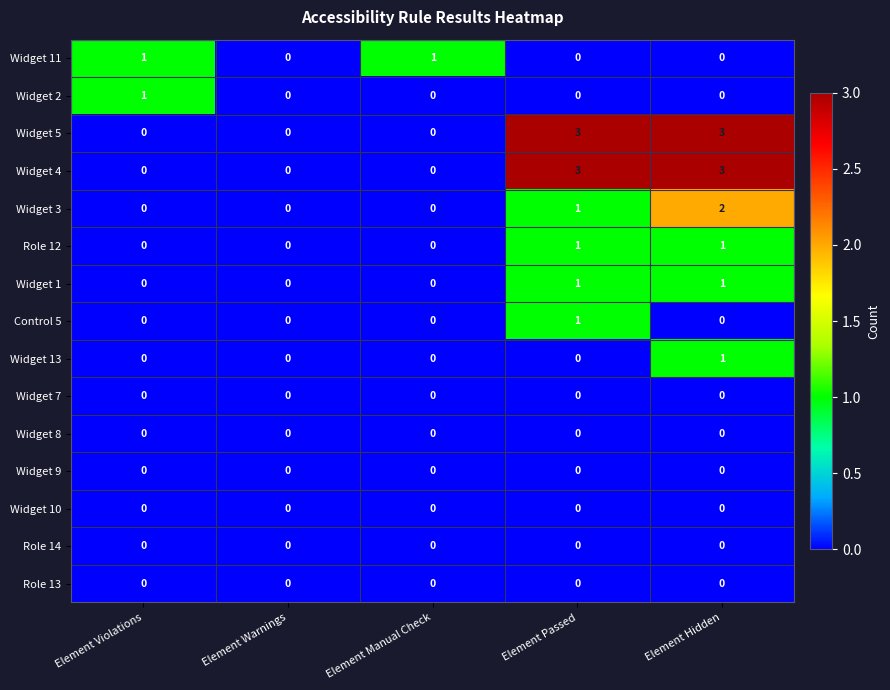

What is the total value across all series at Element Passed?

10